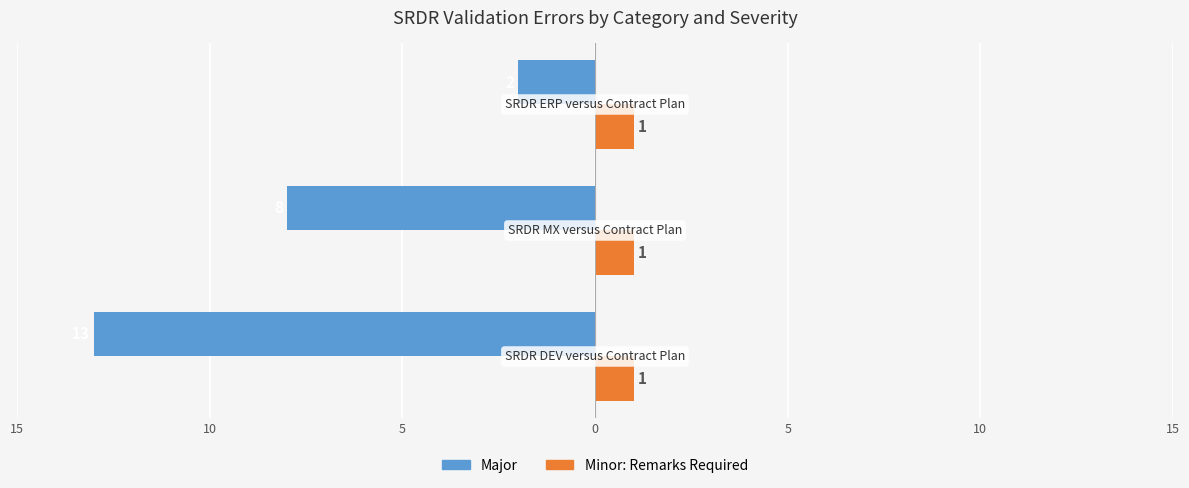

What are all the series names shown in the legend?

Major, Minor: Remarks Required